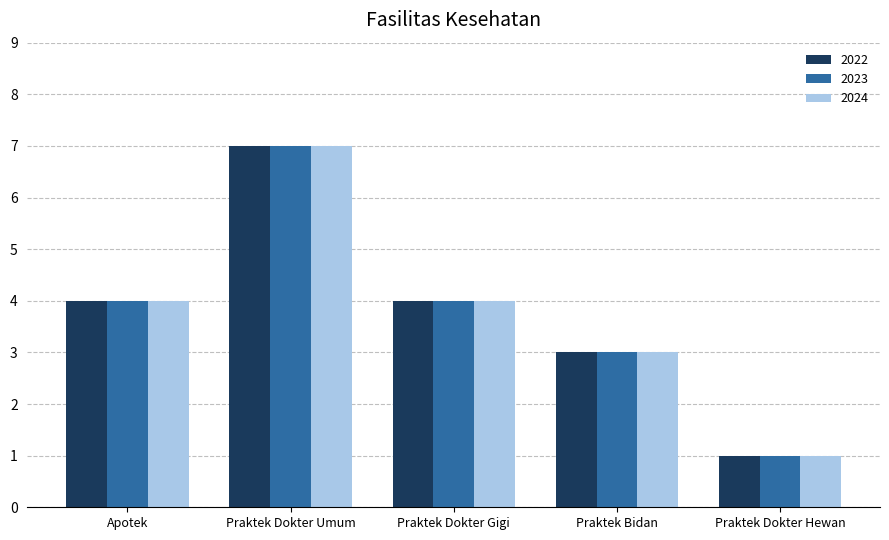

At which category does the chart reach its peak across all series?

Praktek Dokter Umum